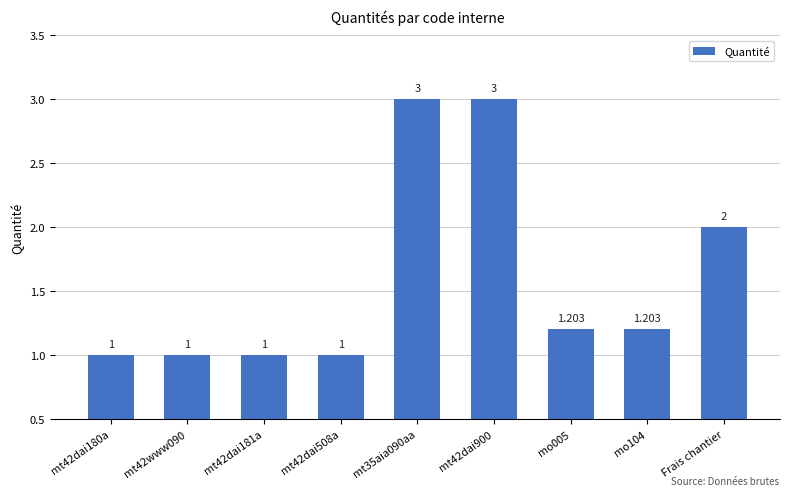

Approximately how many times larger is the value at Frais chantier compared to mt42dai180a?

2.0